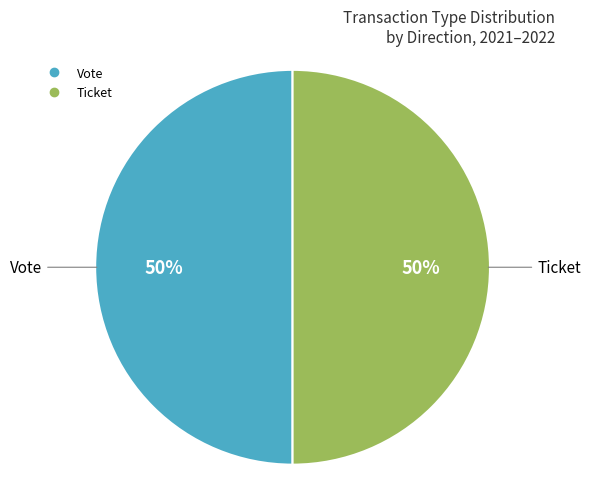

To the nearest percent, what is the average slice percentage?

50%